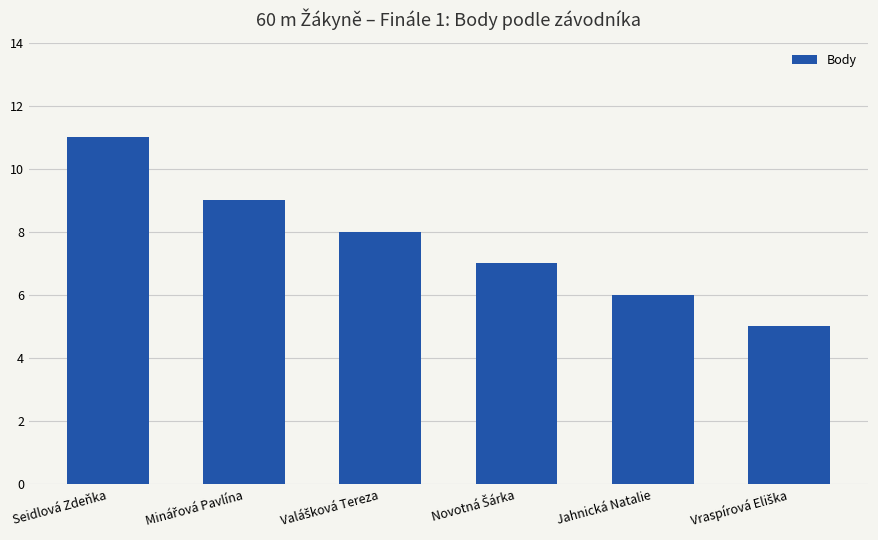

Reading left to right, extract all data points from this chart.

11	9	8	7	6	5